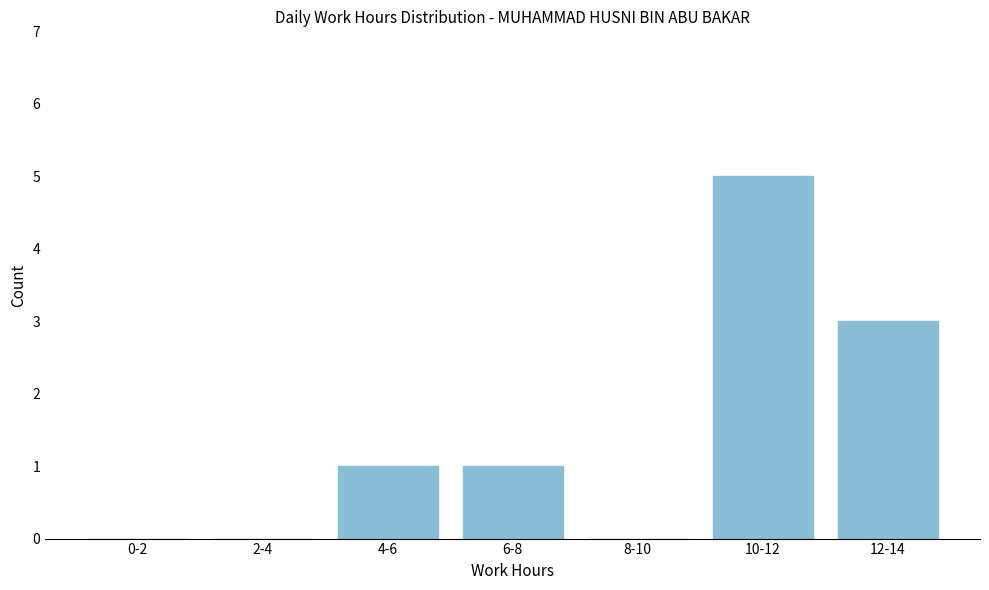

Reading right to left, extract all data points from this chart.

12-14=3	10-12=5	8-10=0	6-8=1	4-6=1	2-4=0	0-2=0